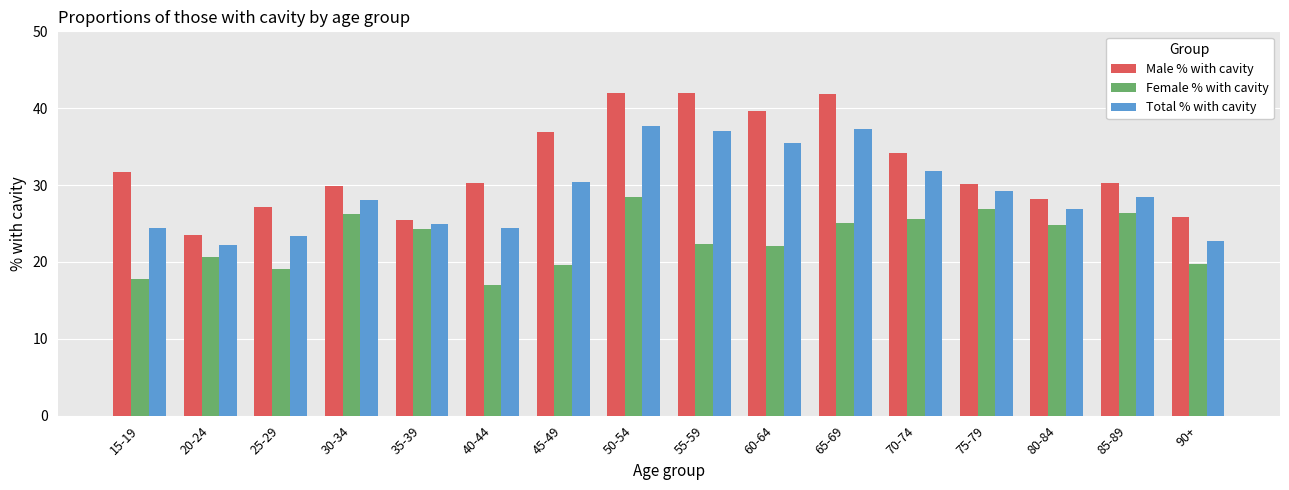

What is the sum of the Male % with cavity values at 15-19 and 40-44?

62.0